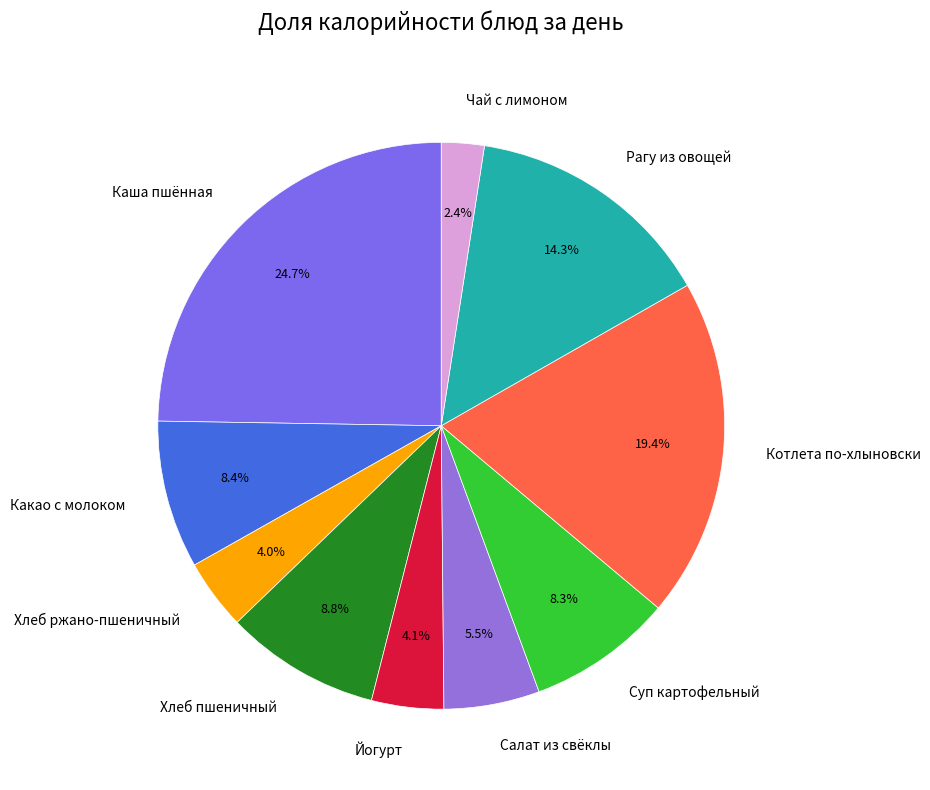

Which category has the smallest portion of the pie?

Чай с лимоном